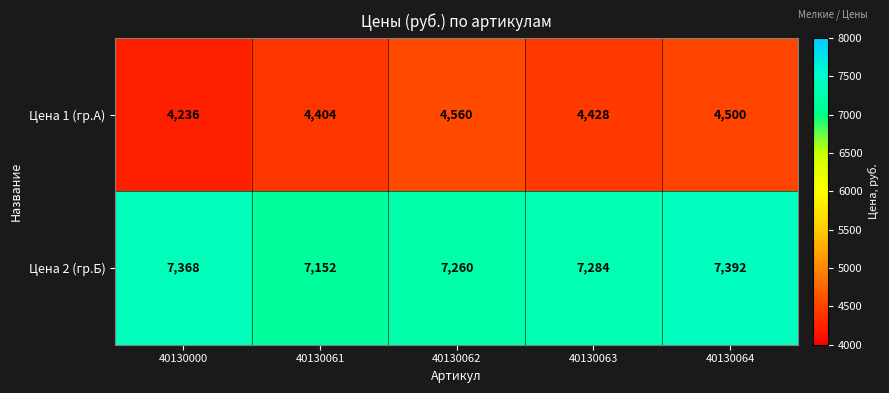

What is the minimum value shown in the chart?

4236